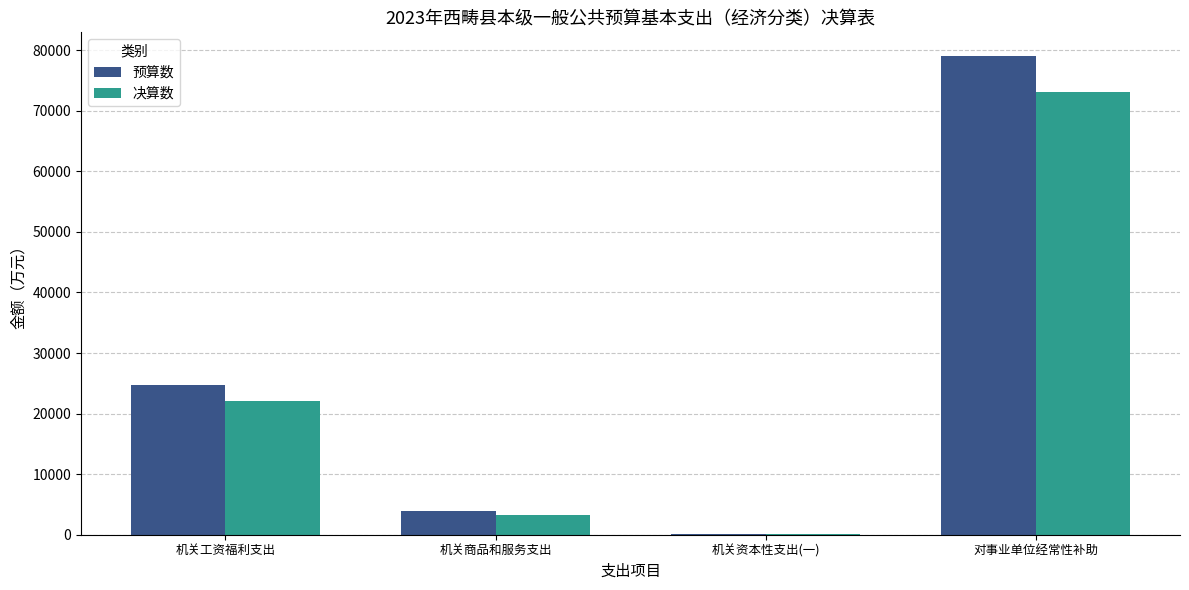

How many groups of bars are there?

4